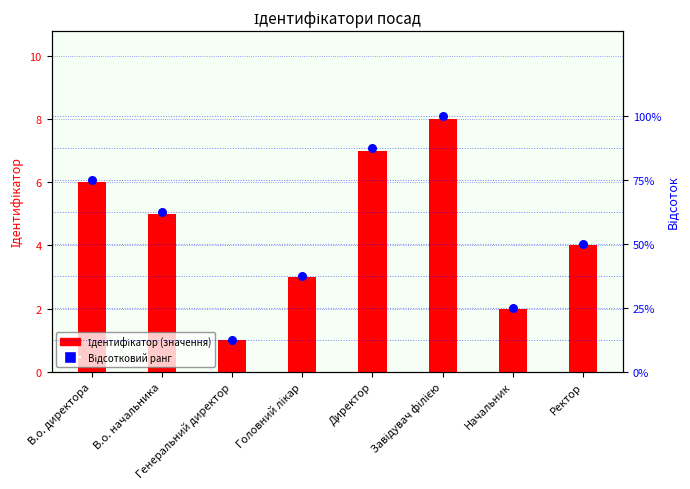

Which series contains the lowest Y value?

Ідентифікатор (значення)